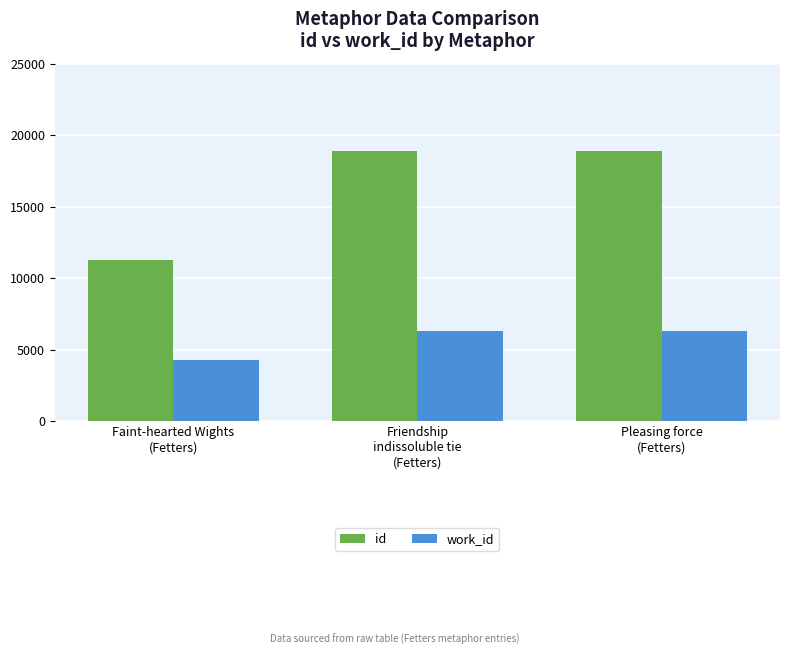

At how many categories does at least one series exceed 18766?

2